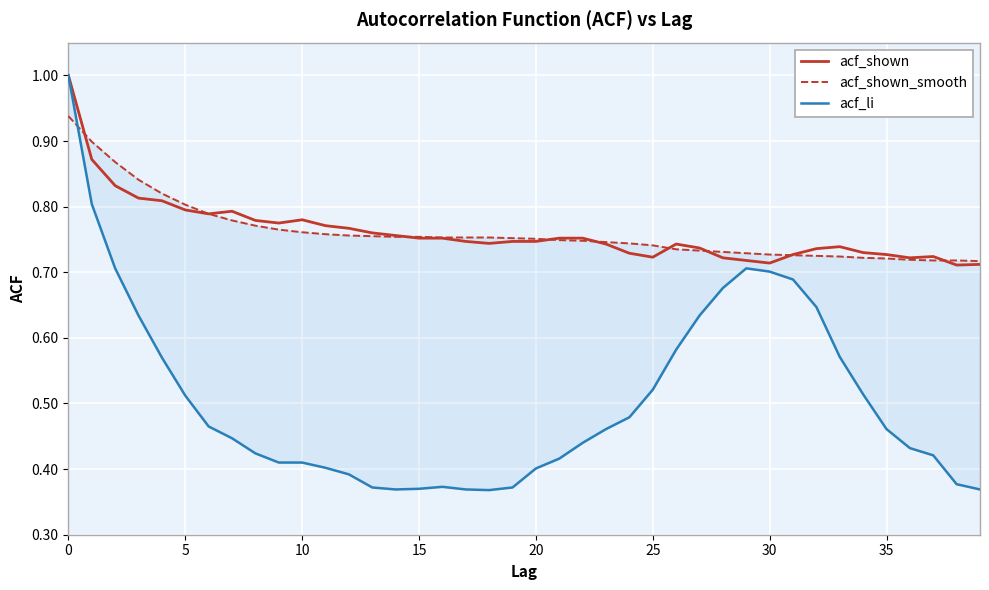

Which category has the lowest value in the acf_li series?

18